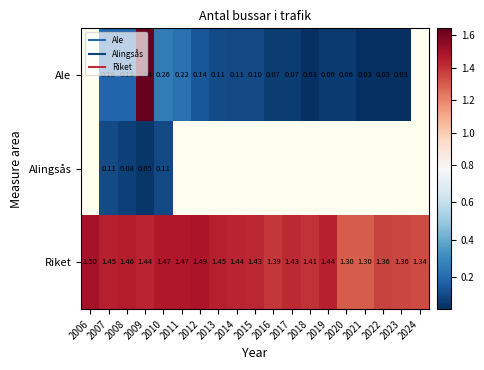

The value of Ale at 2020 is 0.1. True or false?

True